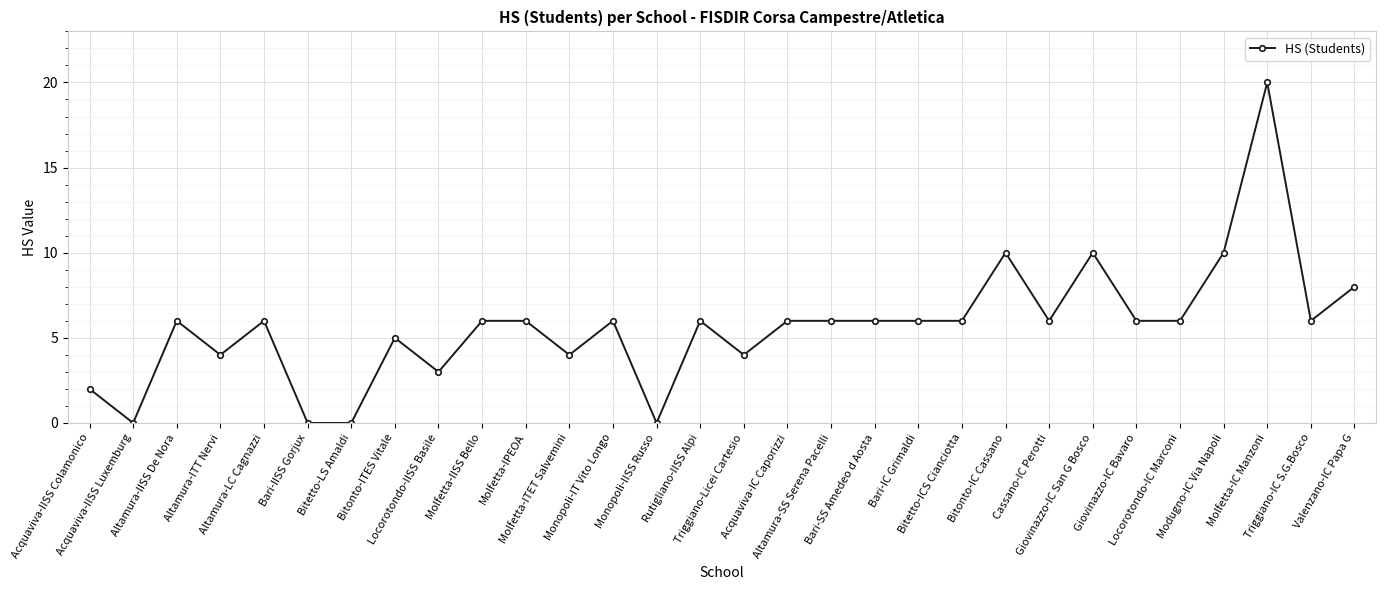

Is it true that the value at Acquaviva-IC Caporizzi is 2?

False